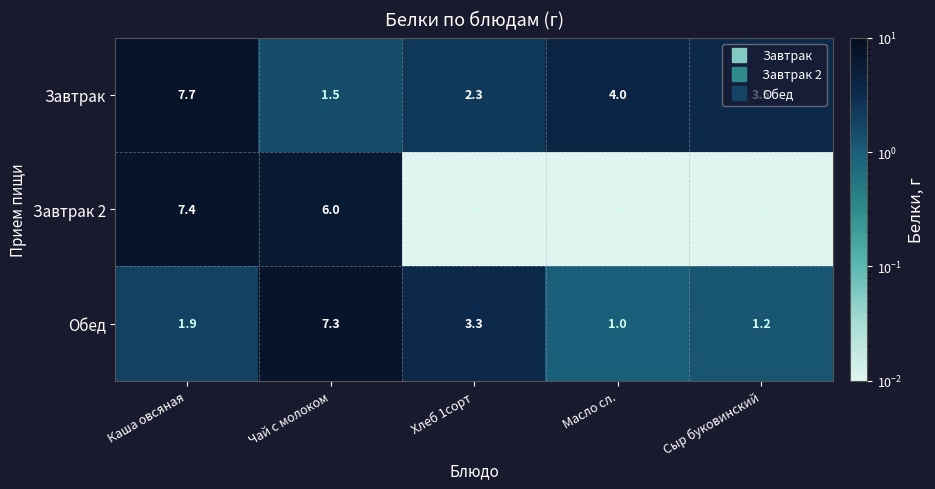

What is the average value of the Обед series?

2.9